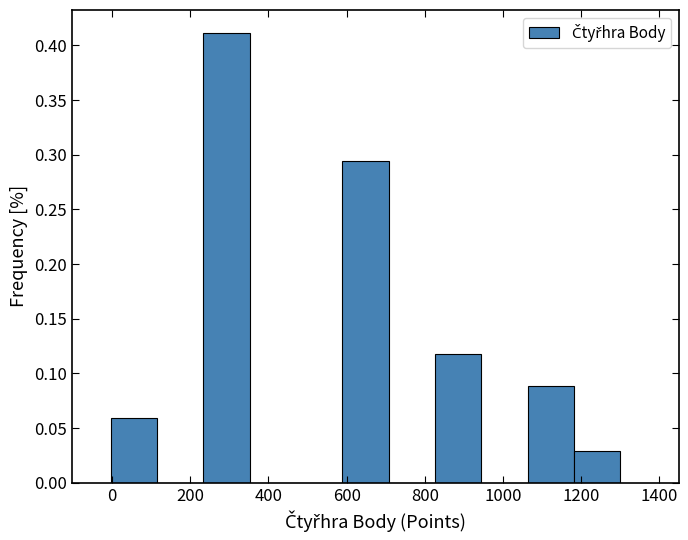

Over which range of the x-axis is the bar tallest?

240 to 360